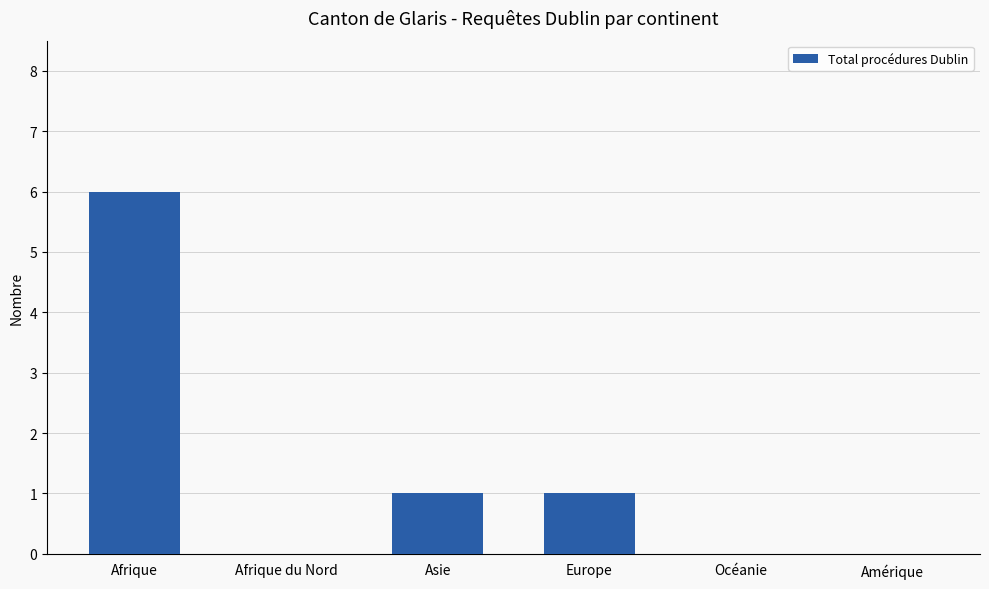

Is it true that the value at Afrique du Nord is 0?

True